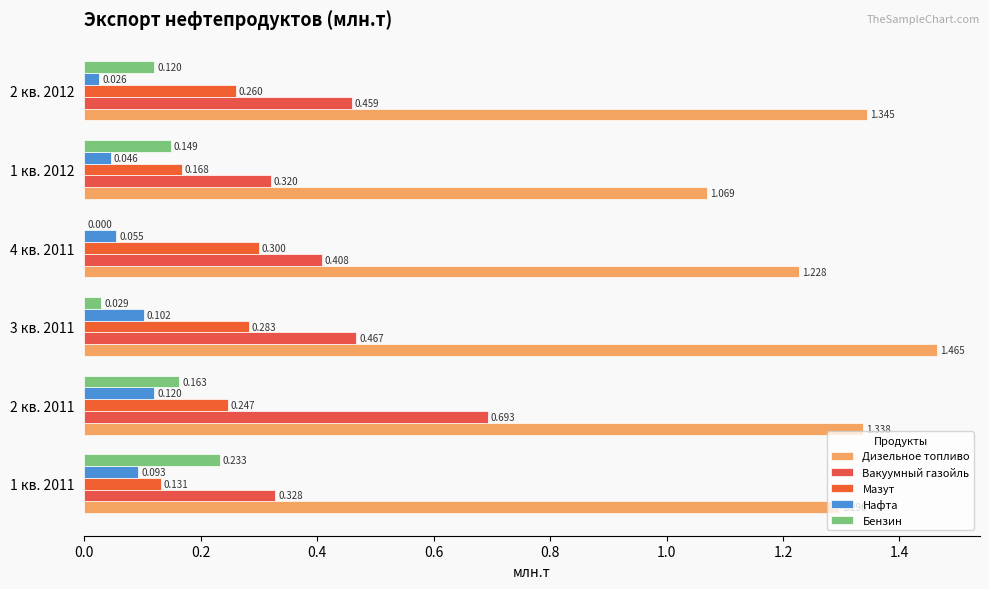

How many distinct data groups are displayed?

5